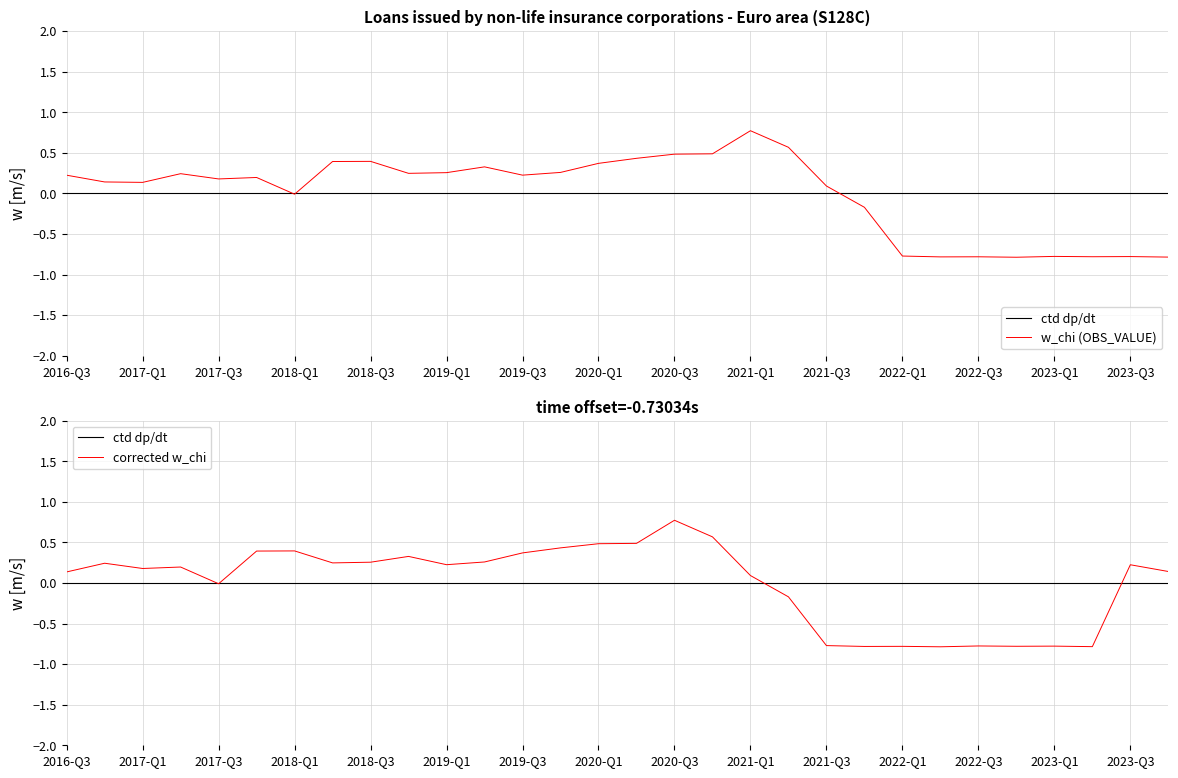

Rank the series at 21 from highest to lowest value.

ctd dp/dt, w_chi (OBS_VALUE), corrected w_chi